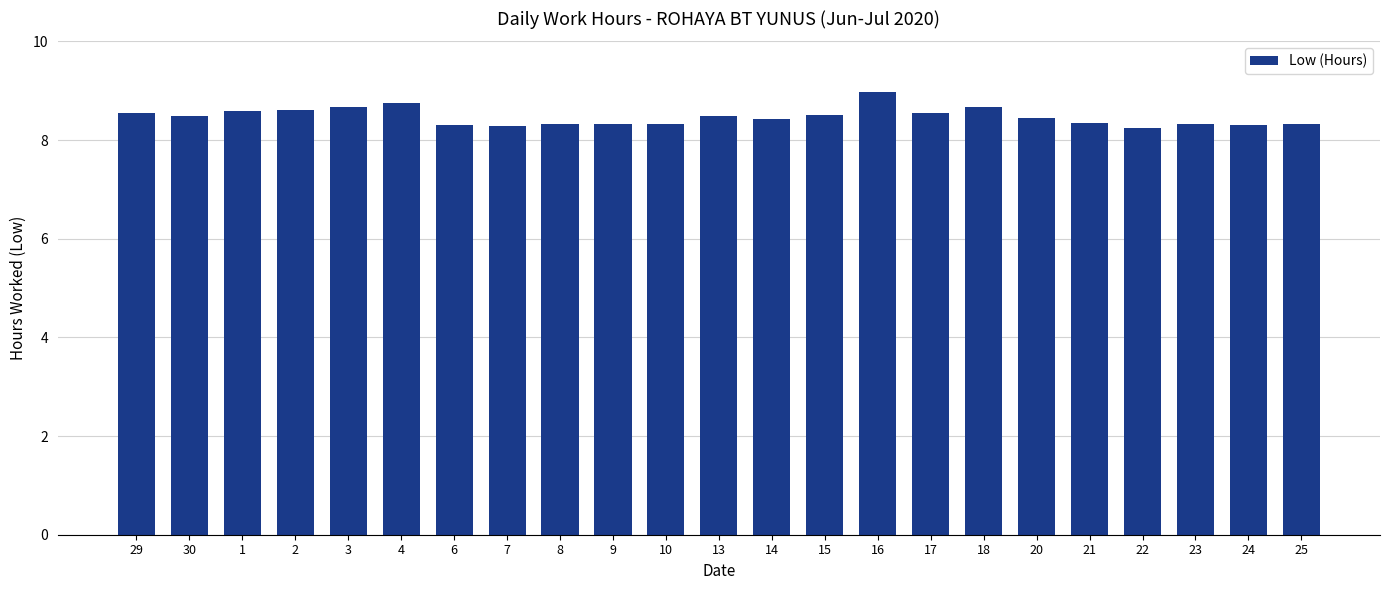

What is the difference between the maximum and second lowest values?

0.7